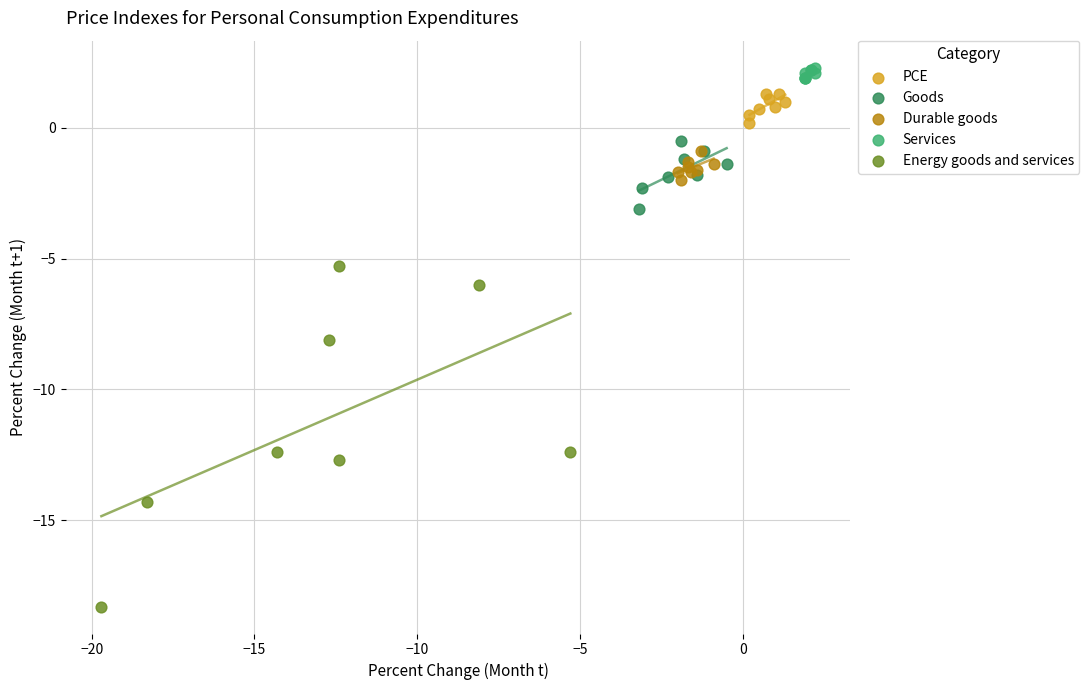

What are all the series names shown in the legend?

PCE, Goods, Durable goods, Services, Energy goods and services